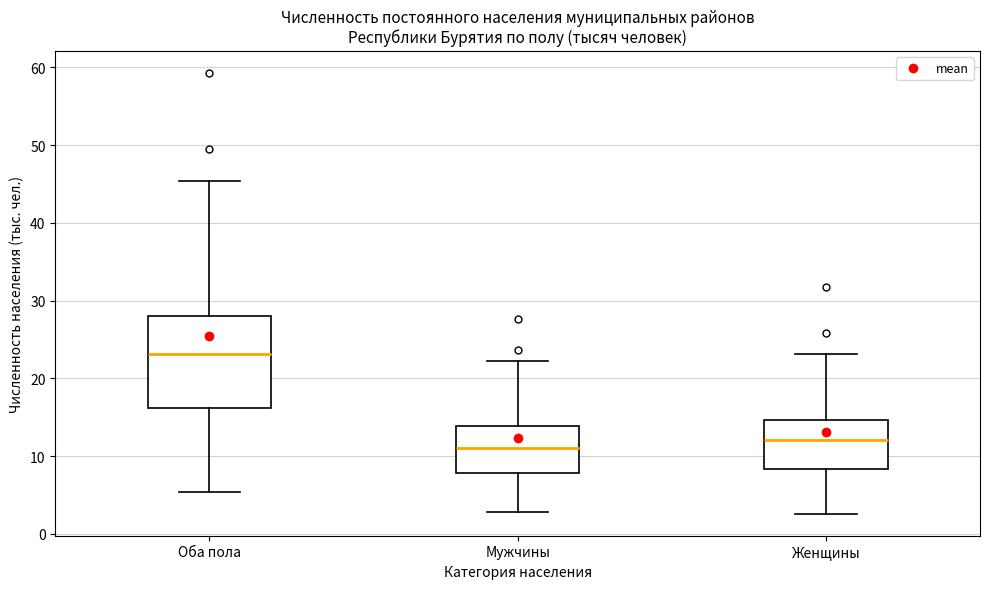

Which box has the lowest median line?

Мужчины